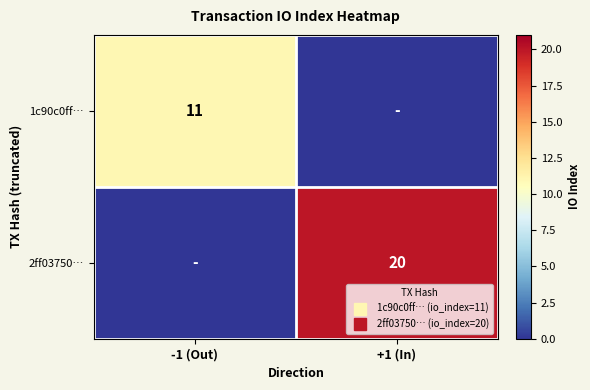

At -1 (Out), list the series in order from smallest to largest.

2ff03750…, 1c90c0ff…